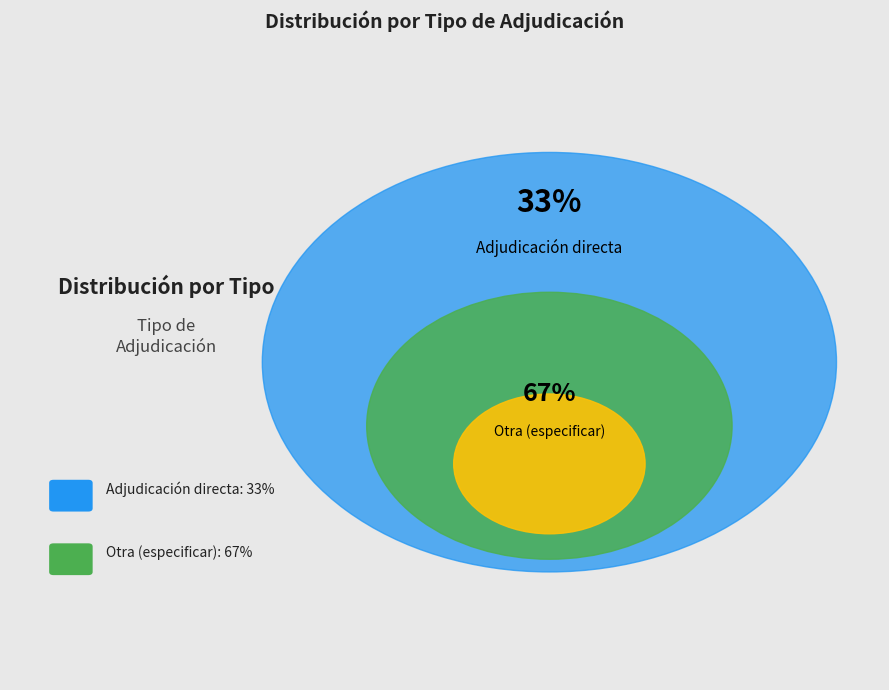

What percentage is the Otra (especificar) slice, to the nearest percent?

67%